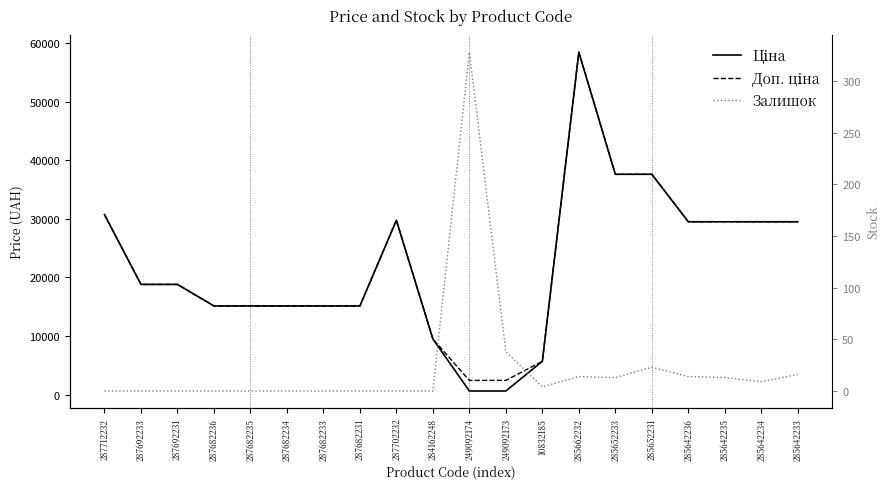

What is the sum of all Доп. ціна values?

445221.3